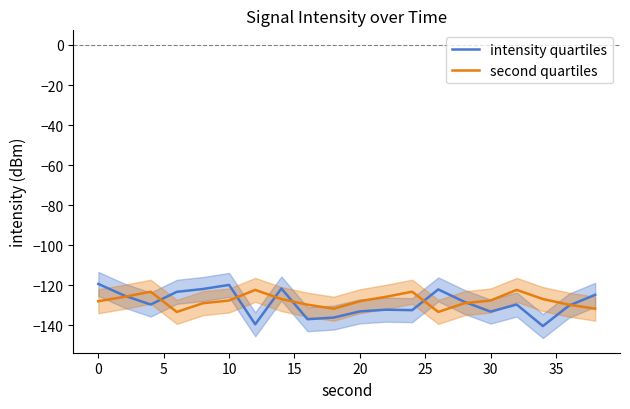

What is the maximum value for second quartiles?

-122.4